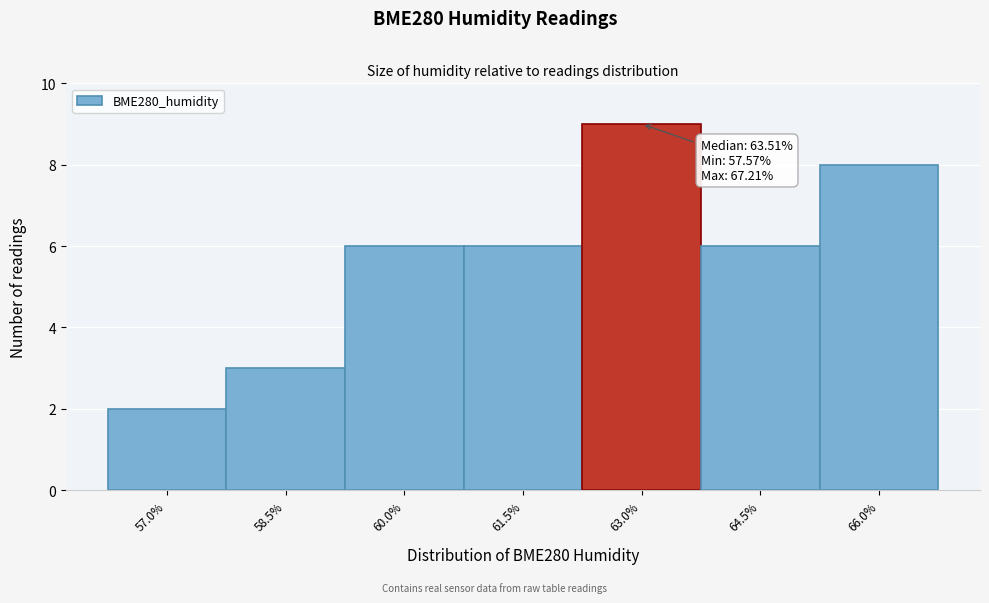

Reading left to right, what are all the values shown in this chart?

57.0%=2	58.5%=3	60.0%=6	61.5%=6	63.0%=9	64.5%=6	66.0%=8